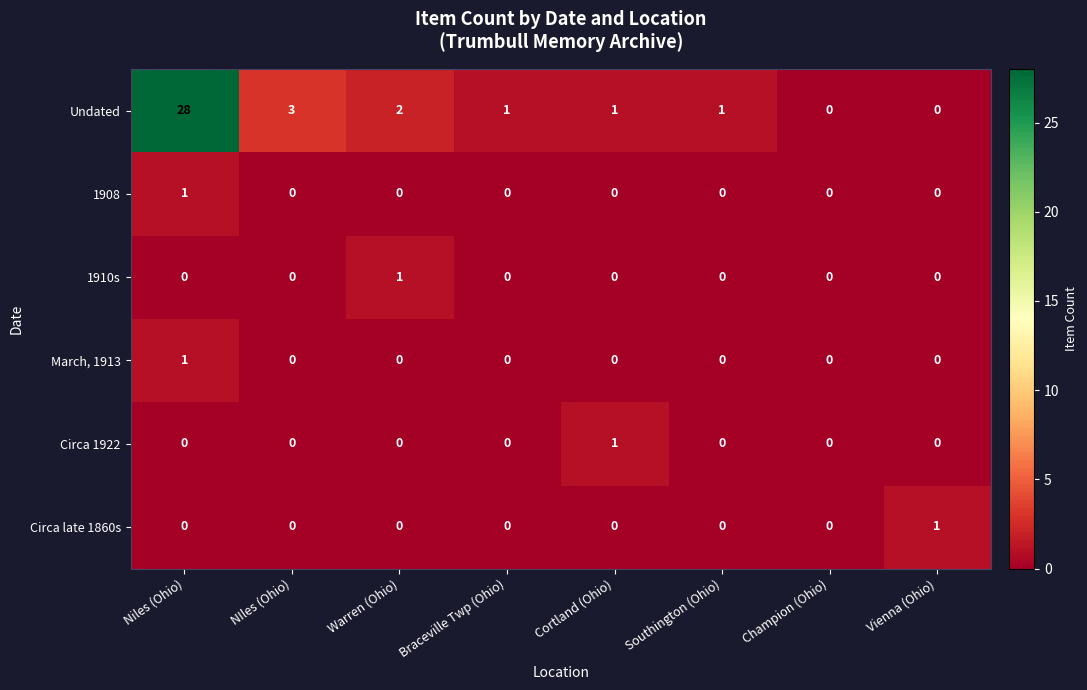

Which series has the widest spread of values?

Undated